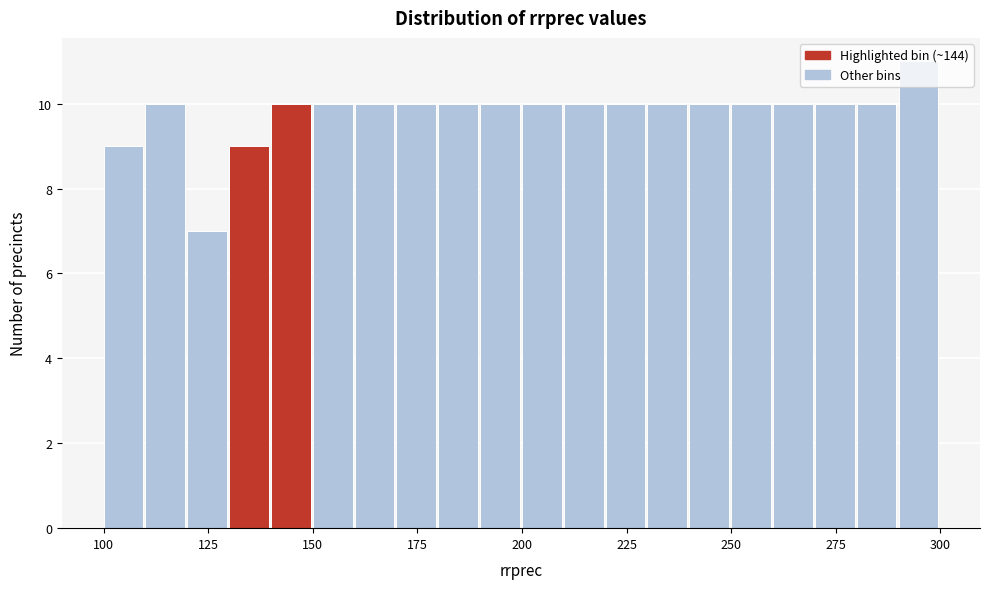

Read against the x-axis, roughly where is the centre of the tallest bar?

295